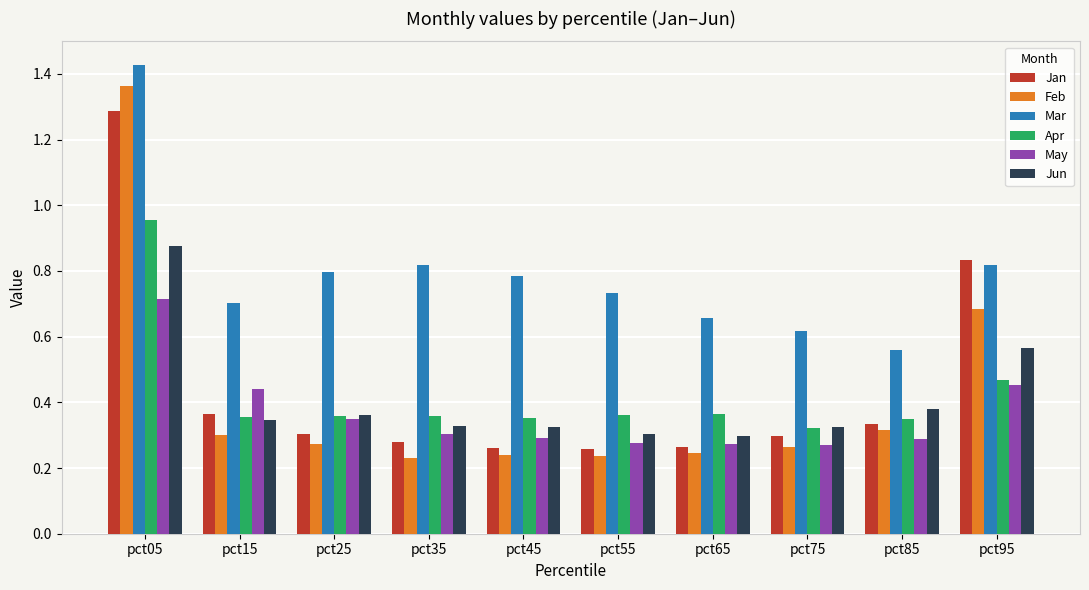

Between pct15 and pct75, which series saw the biggest shift?

May